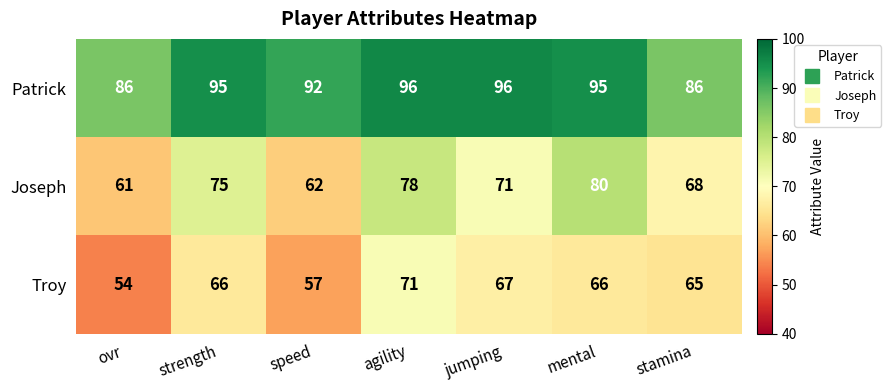

At how many categories does at least one series exceed 64?

7